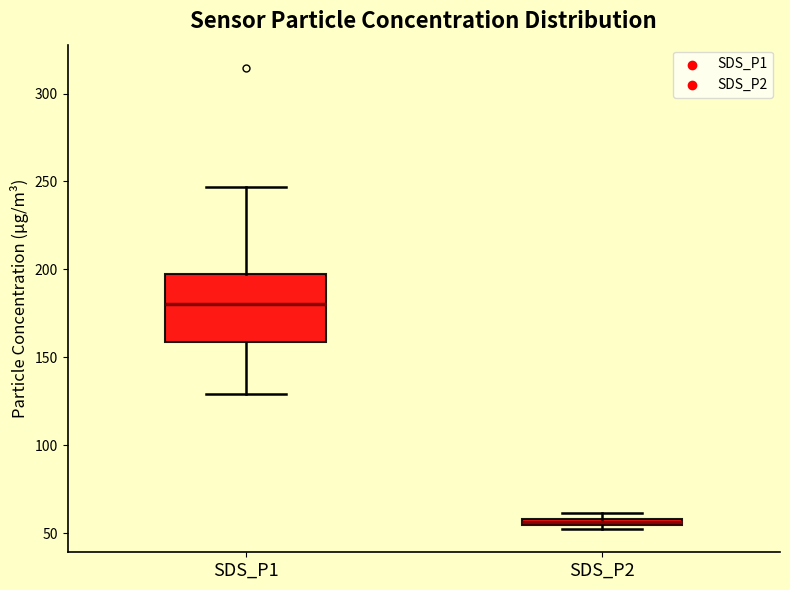

Where does the lower whisker of the box for SDS_P1 end on the y-axis? The values are not printed on the chart, so give them approximately, as read against the axis.

130